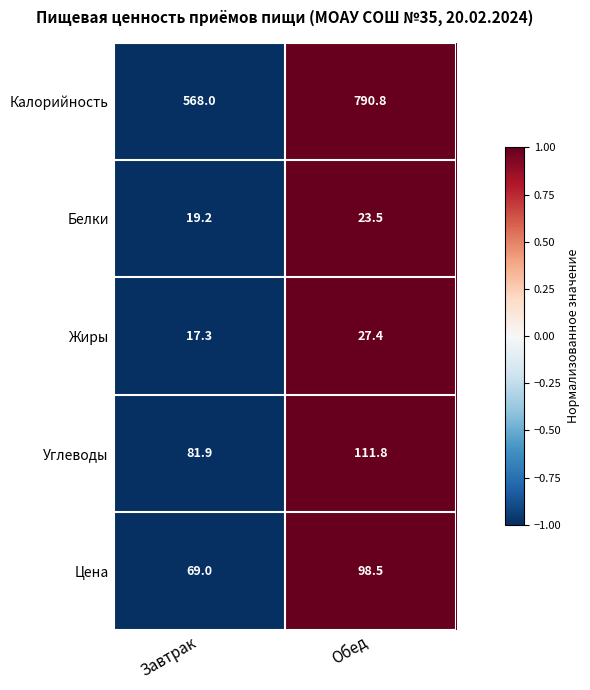

What is the total value across all series at Завтрак?

755.4